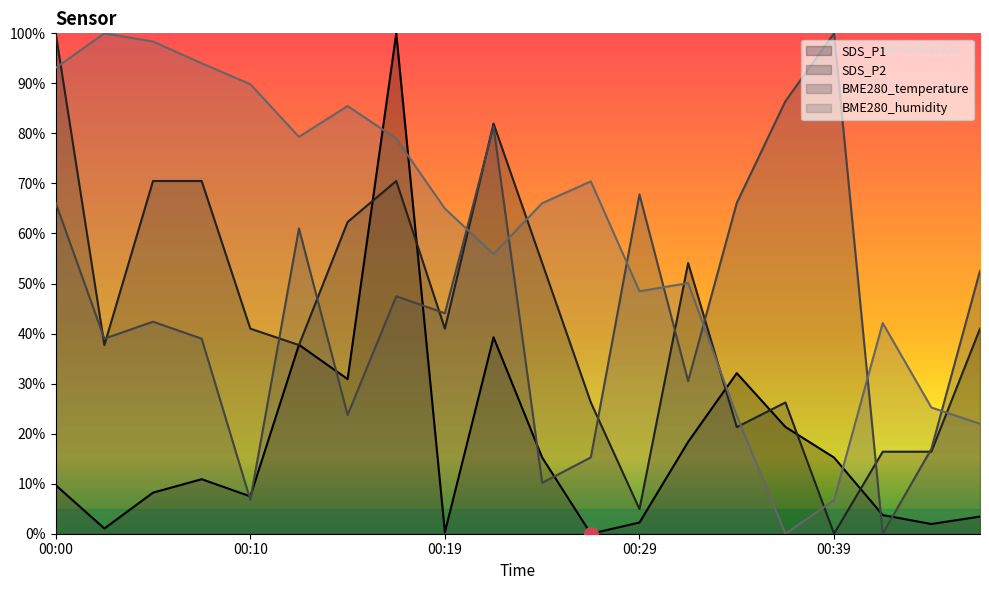

What is the sum of all BME280_humidity values?

1194.6